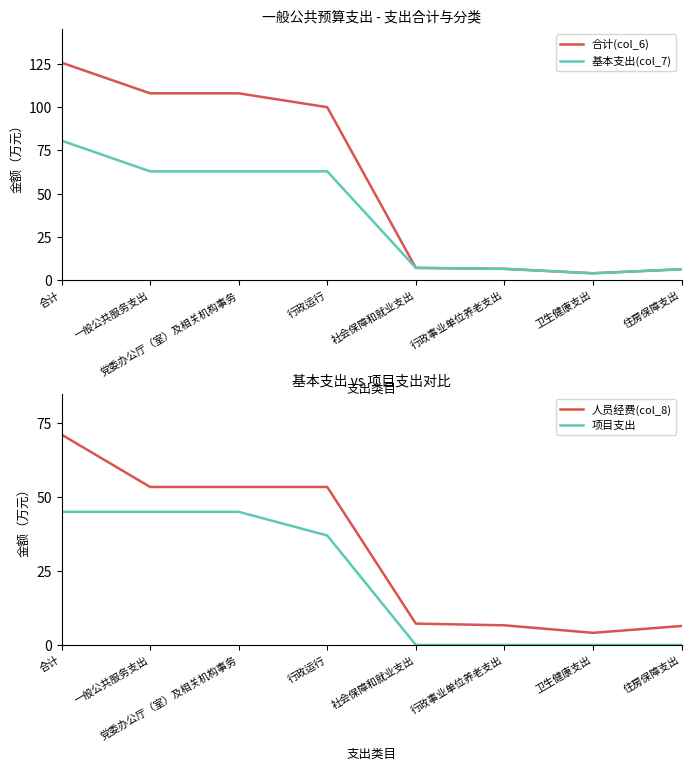

At which label is 项目支出 closest to 22?

行政运行